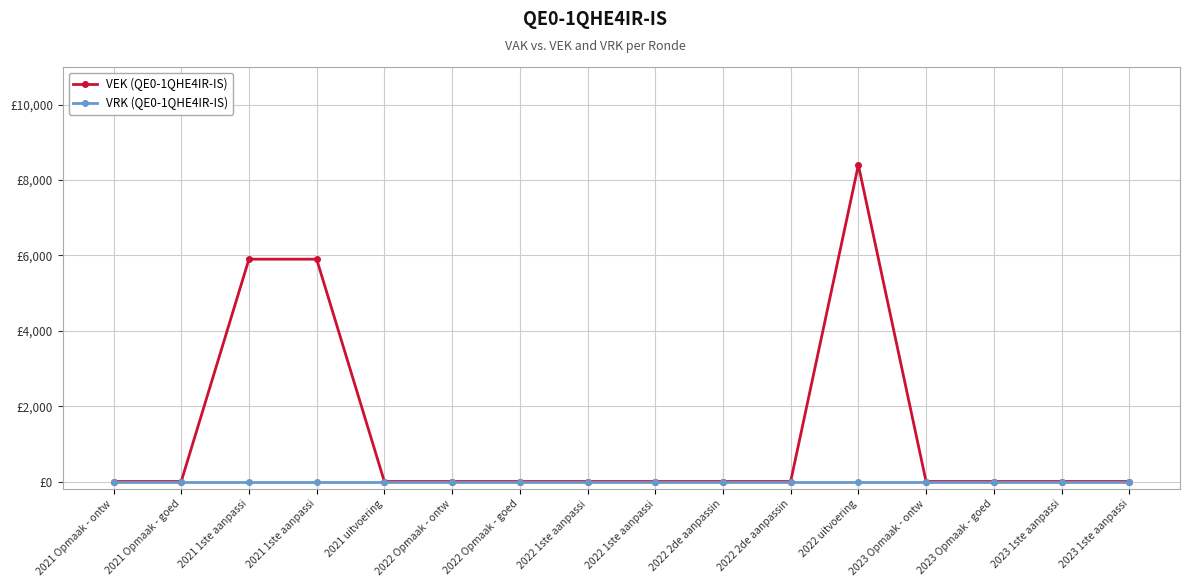

Does the chart have visible grid lines?

Yes